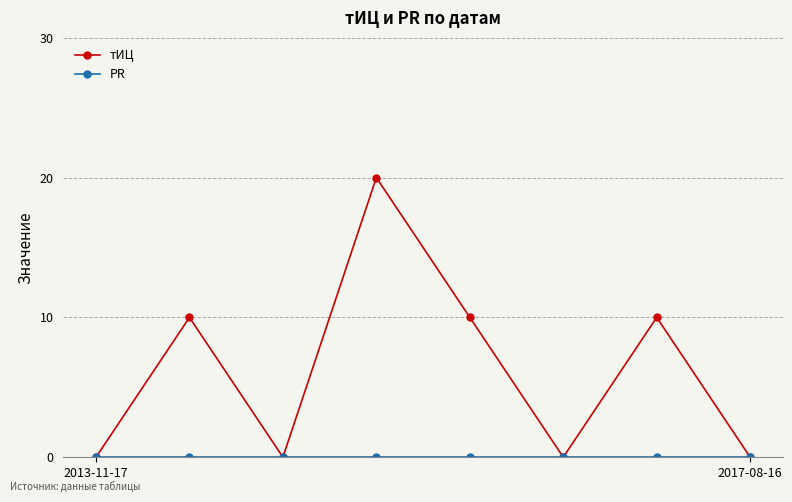

True or false: тИЦ has more than 1 interior local peaks.

True